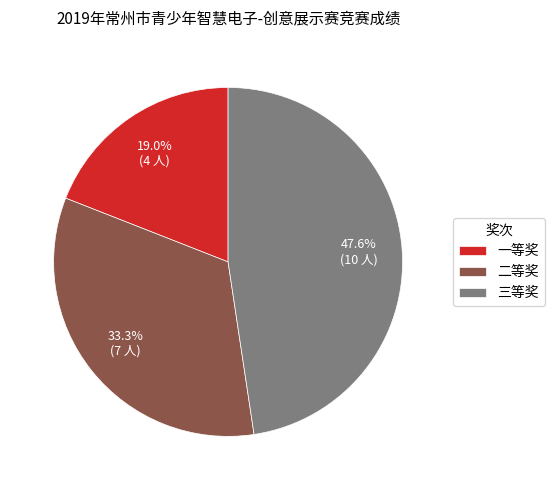

To the nearest percent, what portion does 二等奖 represent?

33%